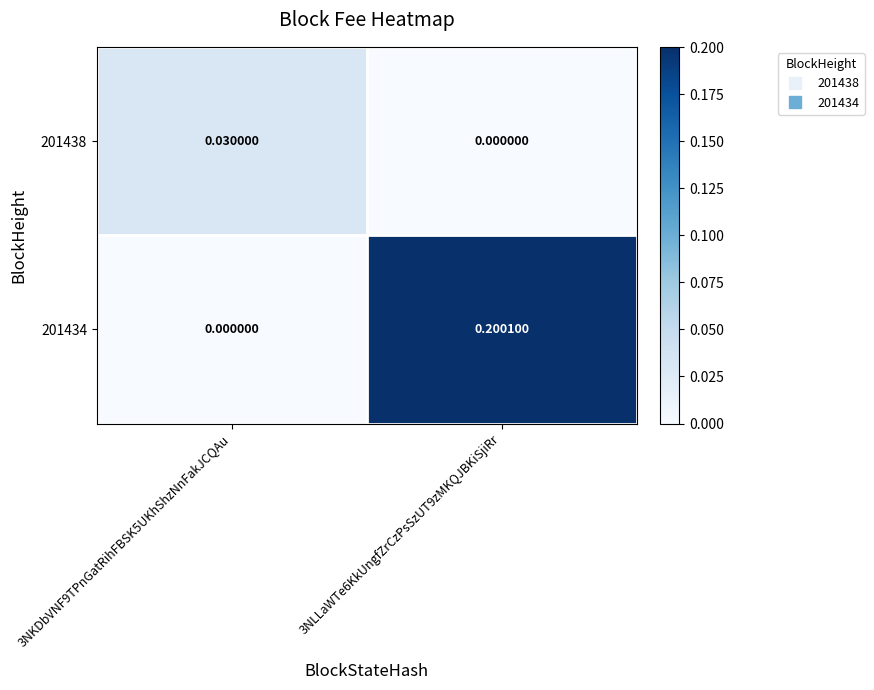

Is the value of 201438 at 3NLLaWTe6KkUngfZrCzPsSzUT9zMKQJBKiSjiRr greater than the value of 201434 at 3NLLaWTe6KkUngfZrCzPsSzUT9zMKQJBKiSjiRr?

No